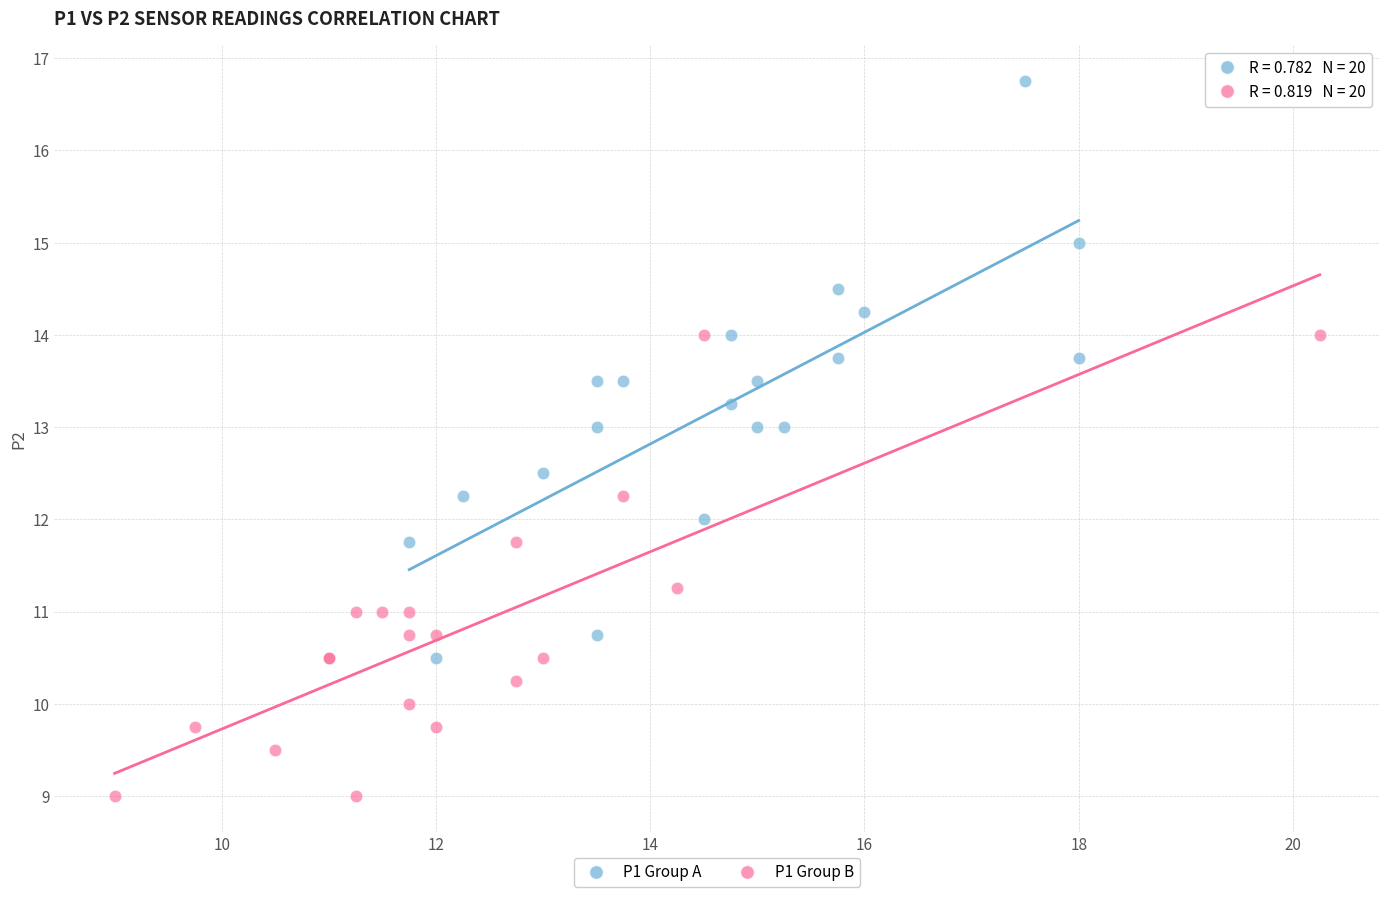

Which series has the widest spread of Y values?

P1 Group A